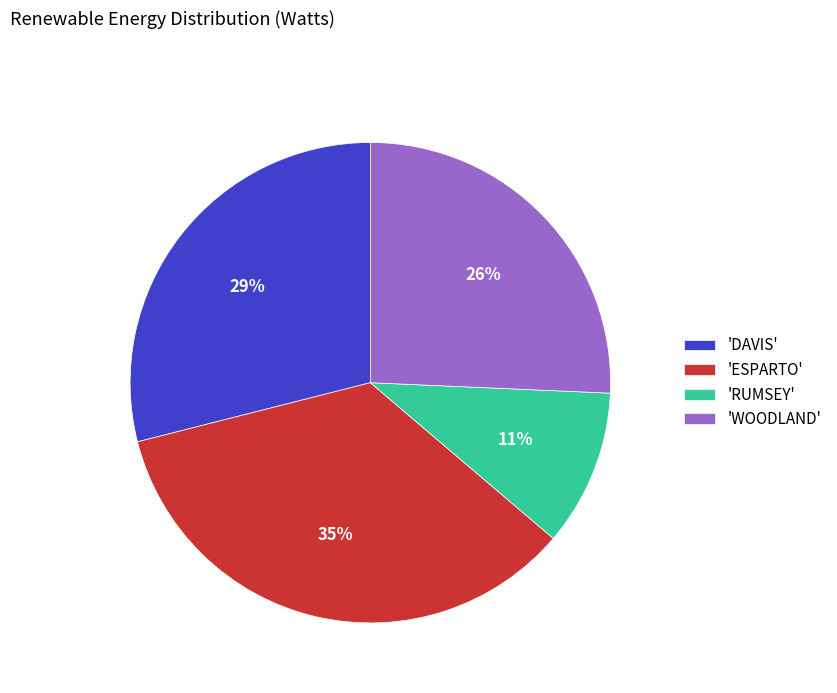

How many slices are in this pie chart?

4